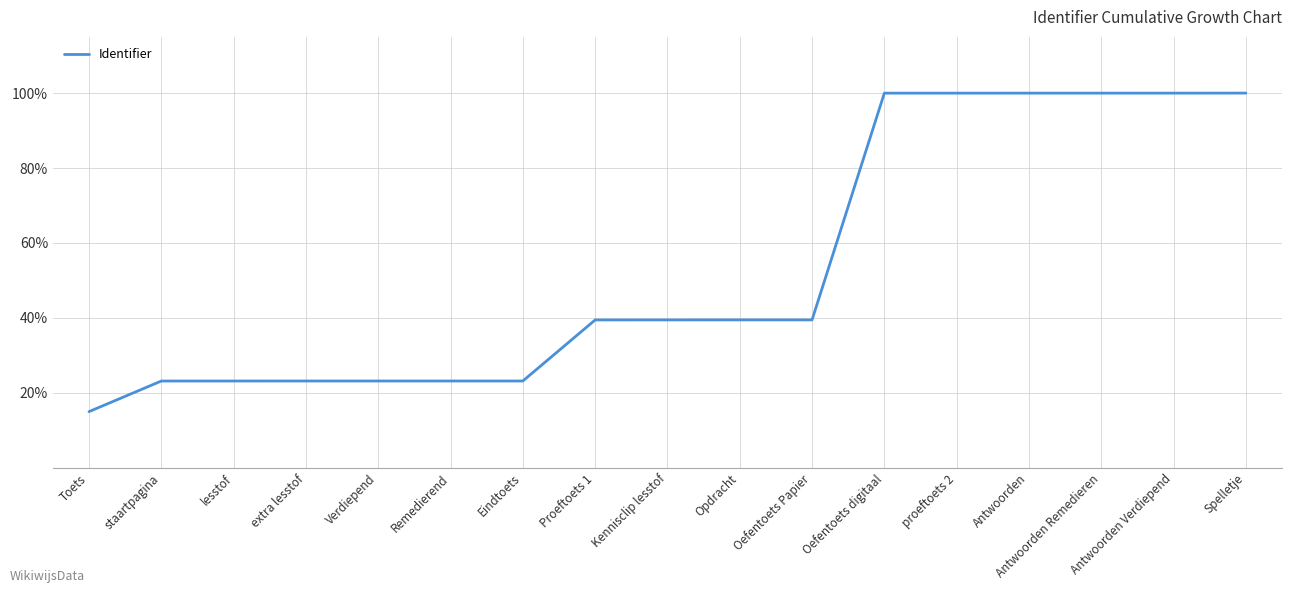

At which label does the data first exceed 39?

Proeftoets 1